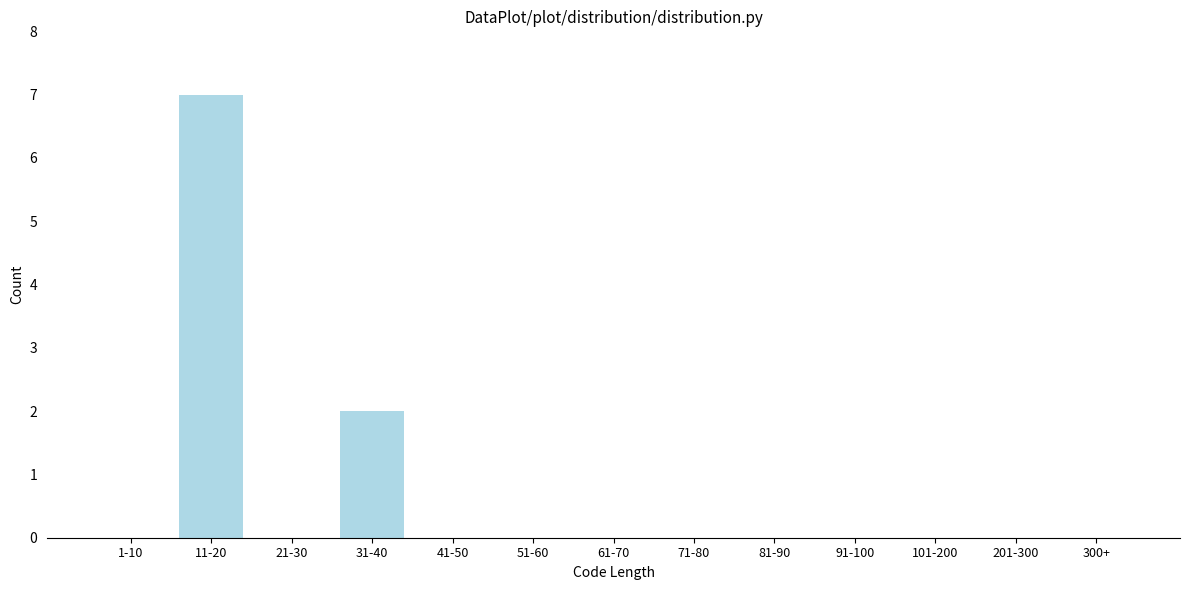

Reading left to right, transcribe all the data shown in this chart.

1-10=0	11-20=7	21-30=0	31-40=2	41-50=0	51-60=0	61-70=0	71-80=0	81-90=0	91-100=0	101-200=0	201-300=0	300+=0